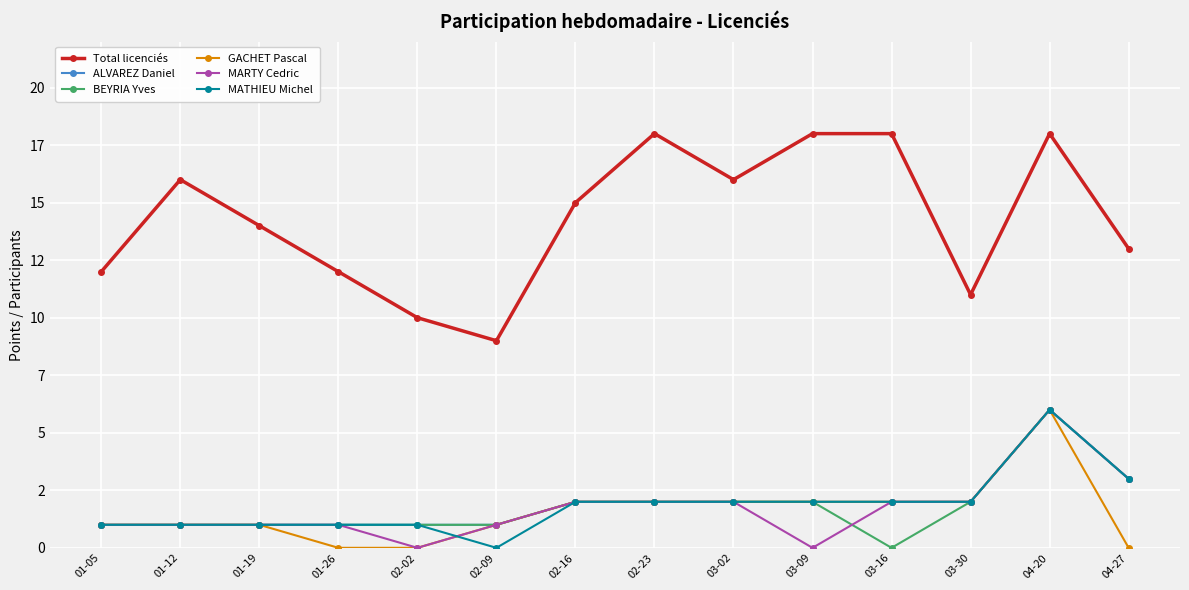

Reading left to right, what are all the values shown in this chart?

Total licenciés: 12	16	14	12	10	9	15	18	16	18	18	11	18	13
ALVAREZ Daniel: 1	1	1	1	1	1	2	2	2	2	2	2	6	3
BEYRIA Yves: 1	1	1	1	1	1	2	2	2	2	0	2	6	3
GACHET Pascal: 1	1	1	0	0	1	2	2	2	2	2	2	6	0
MARTY Cedric: 1	1	1	1	0	1	2	2	2	0	2	2	6	3
MATHIEU Michel: 1	1	1	1	1	0	2	2	2	2	2	2	6	3